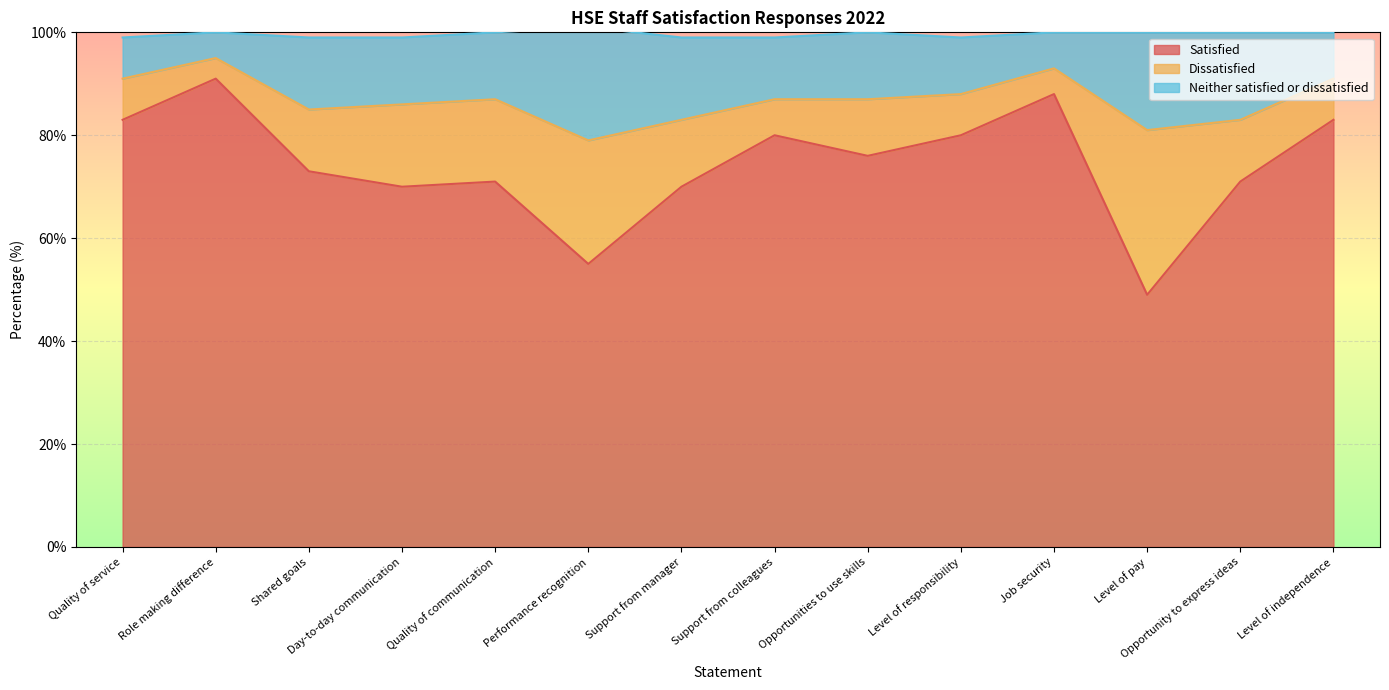

Which category has the lowest value in the Satisfied series?

Level of pay